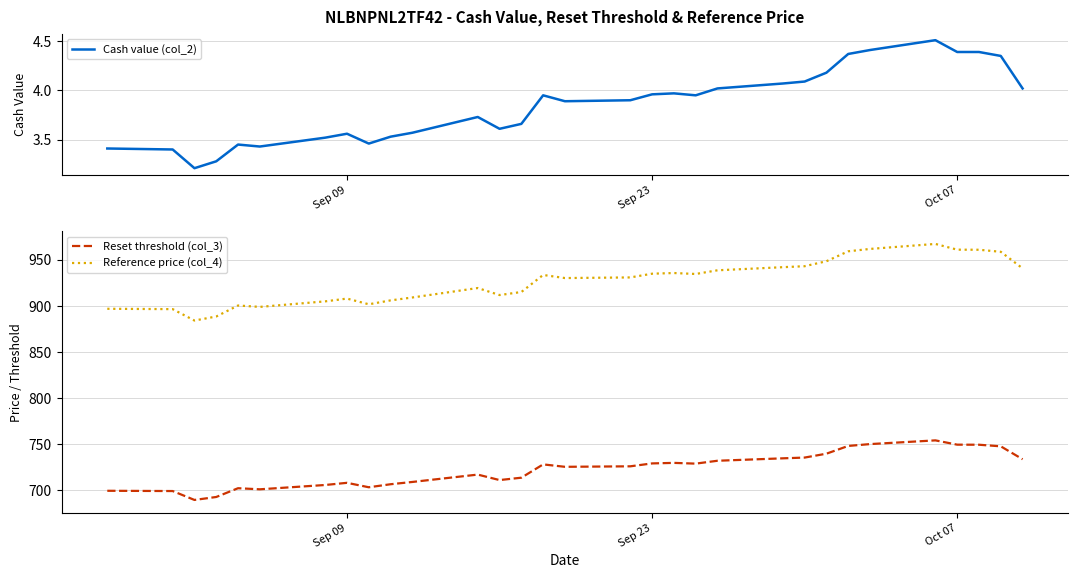

What is the minimum value for Cash value (col_2)?

3.2